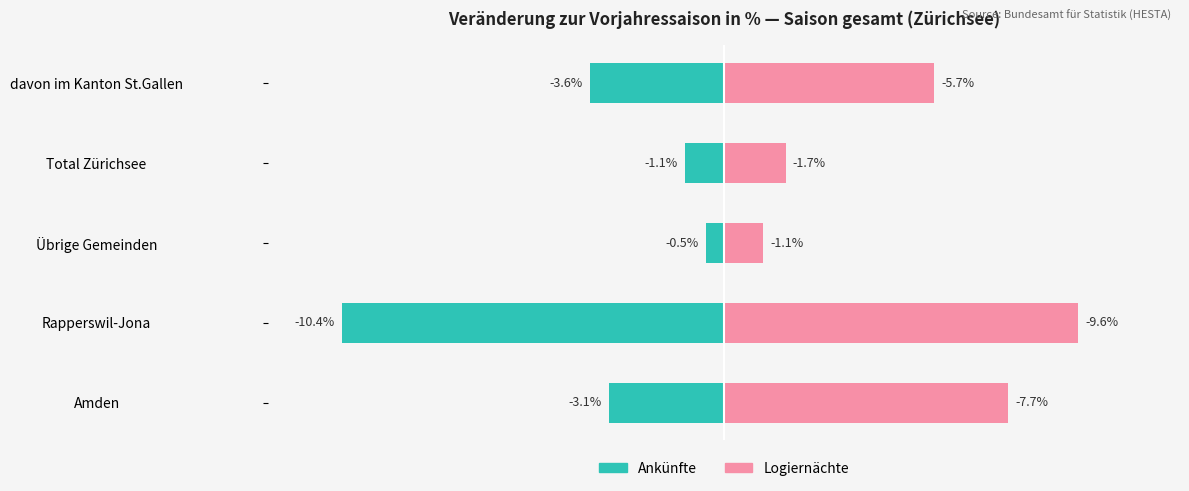

How many data points in Ankünfte are less than -3?

3